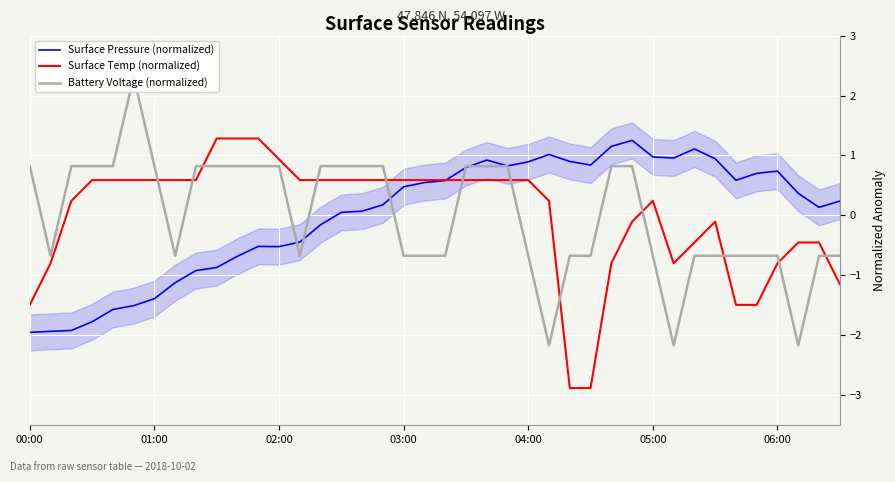

Rank the series by their average value, from lowest to highest.

Surface Pressure (normalized), Battery Voltage (normalized), Surface Temp (normalized)